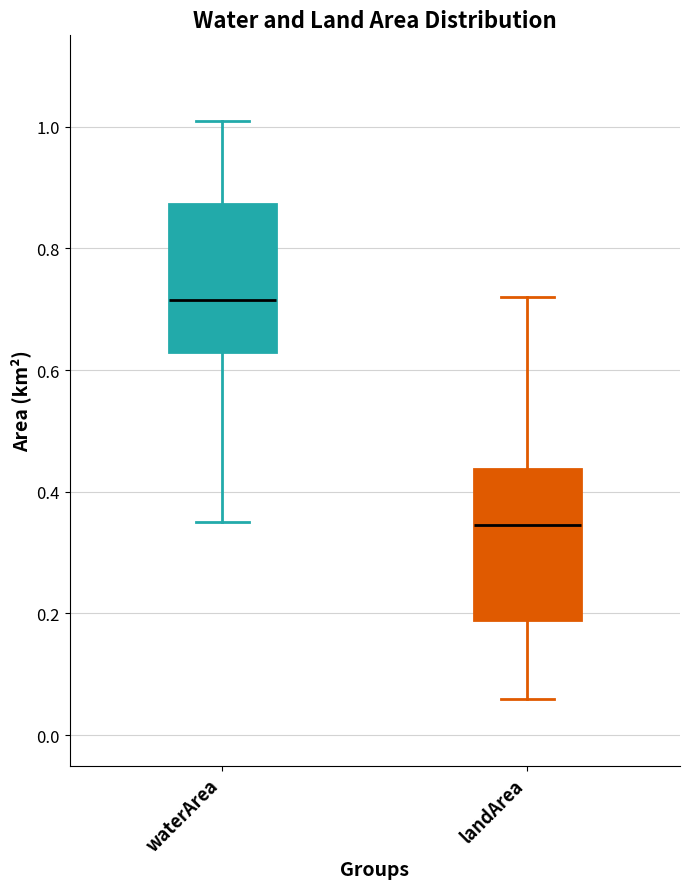

Reading left to right, read every box against the y-axis: the position of its median line, the range the box covers, and the ends of its whiskers. The values are not printed on the chart, so give them approximately, as read against the axis.

waterArea: median 0.72, box 0.64 to 0.88, whiskers 0.36 to 1.02
landArea: median 0.34, box 0.20 to 0.44, whiskers 0.06 to 0.72